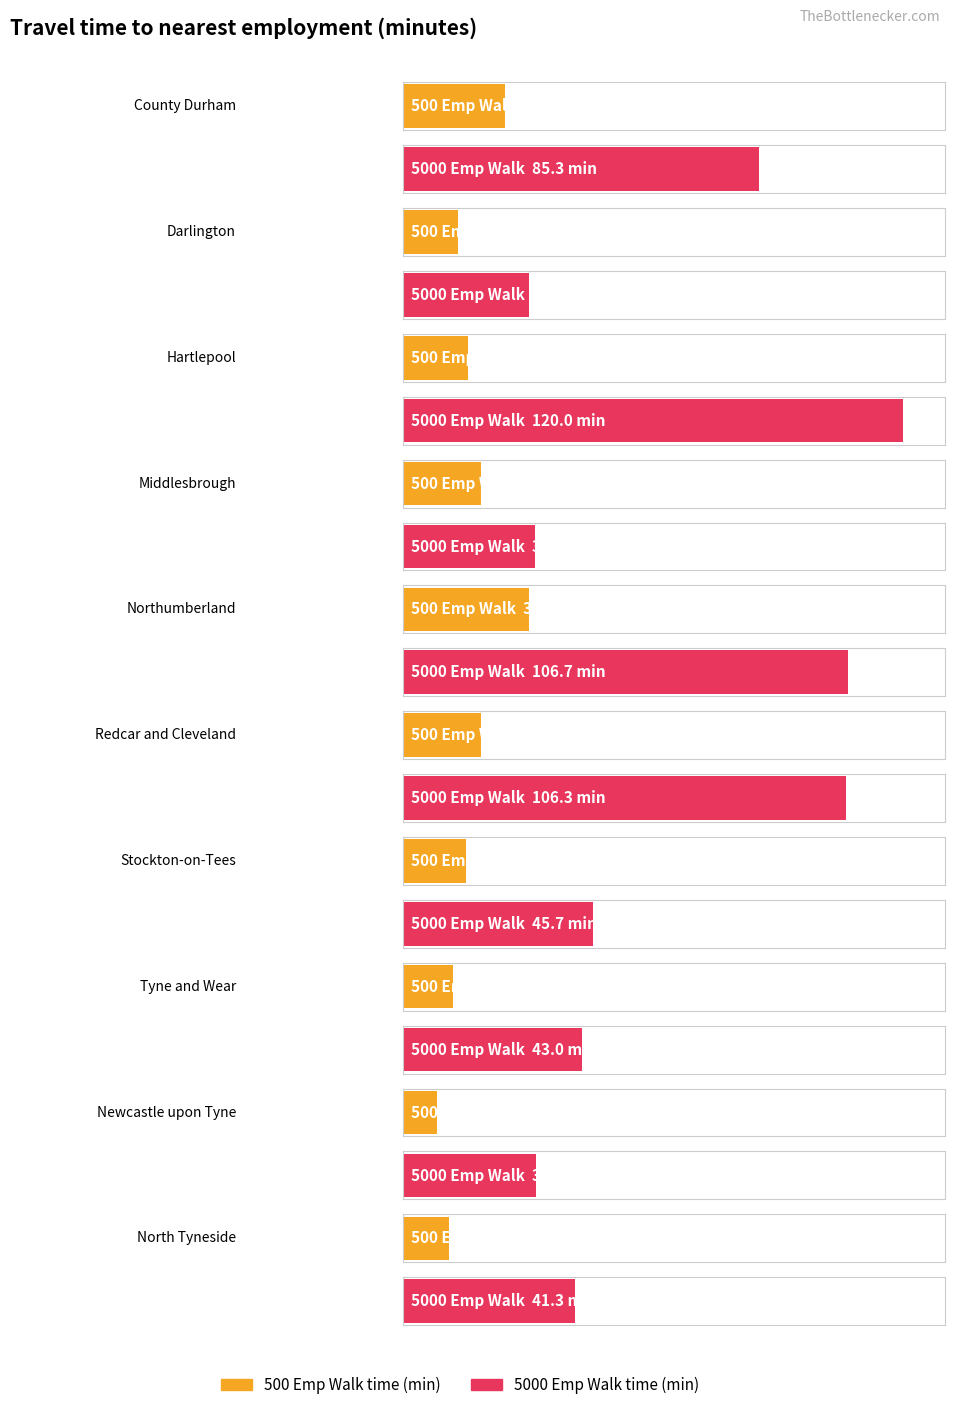

What is the difference between the highest and lowest values at County Durham?

60.8